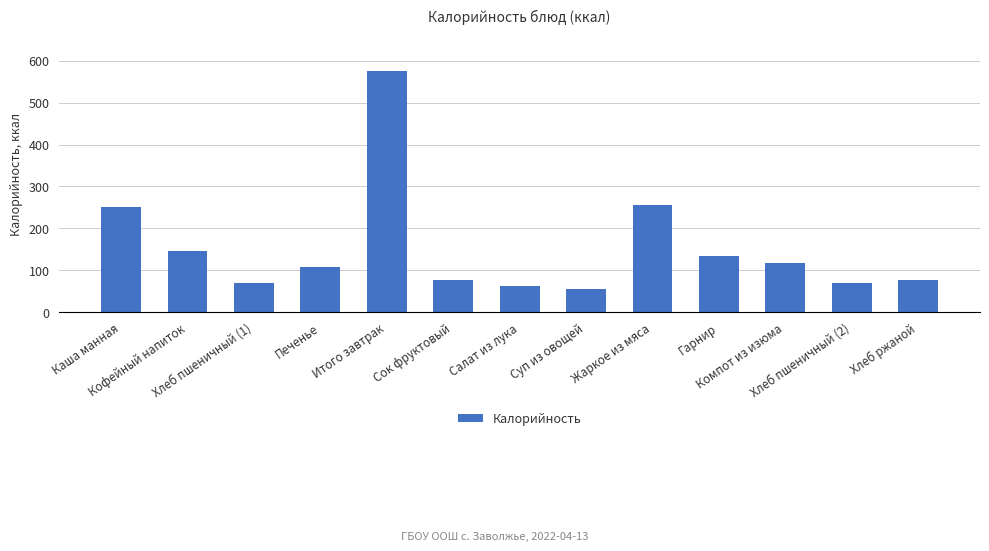

What is the value of the 3rd bar from the left?

70.3